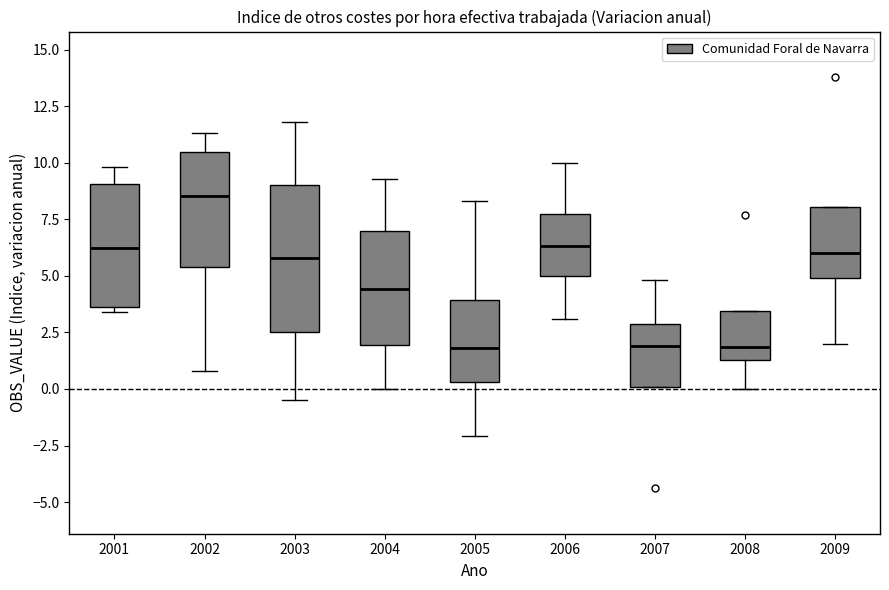

Which box has the highest median line?

2002